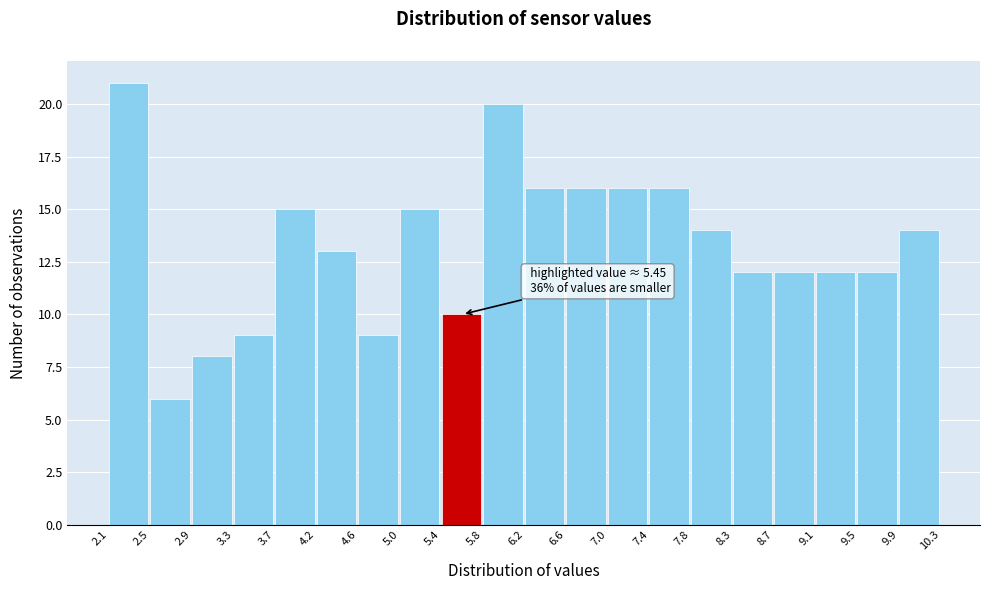

Which range on the x-axis has the tallest bar?

2.1 to 2.5